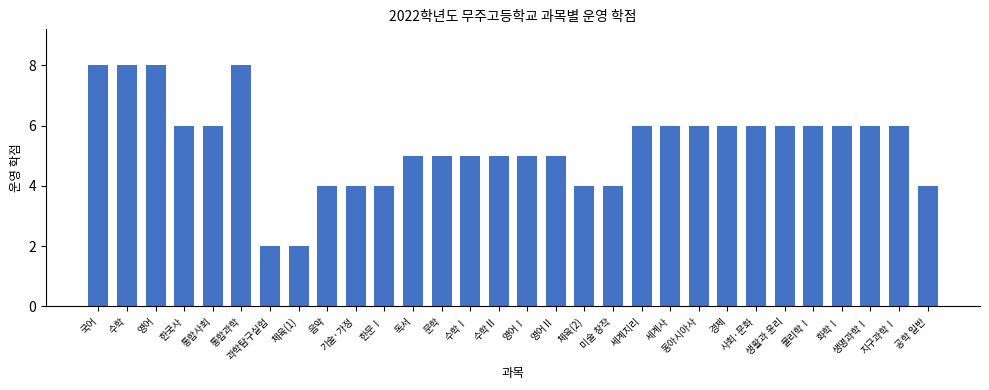

What is the maximum value shown in the chart?

8